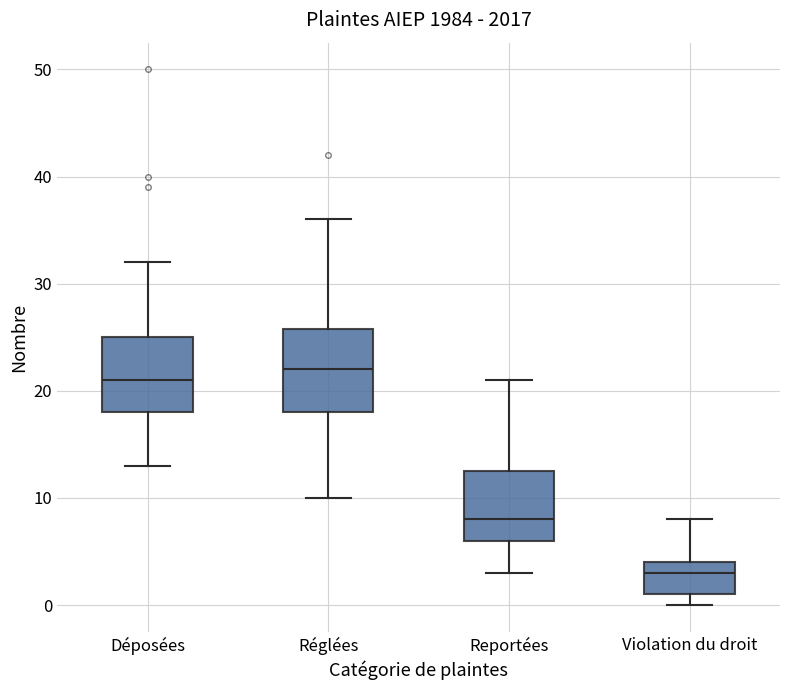

Reading left to right, transcribe this box plot: for each box, give where its median line is, the range the box spans, and where its two whiskers end, as read against the y-axis. The values are not printed on the chart, so give them approximately, as read against the axis.

Déposées: median 21, box 18 to 25, whiskers 13 to 32
Réglées: median 22, box 18 to 26, whiskers 10 to 36
Reportées: median 8, box 6 to 13, whiskers 3 to 21
Violation du droit: median 3, box 1 to 4, whiskers 0 to 8